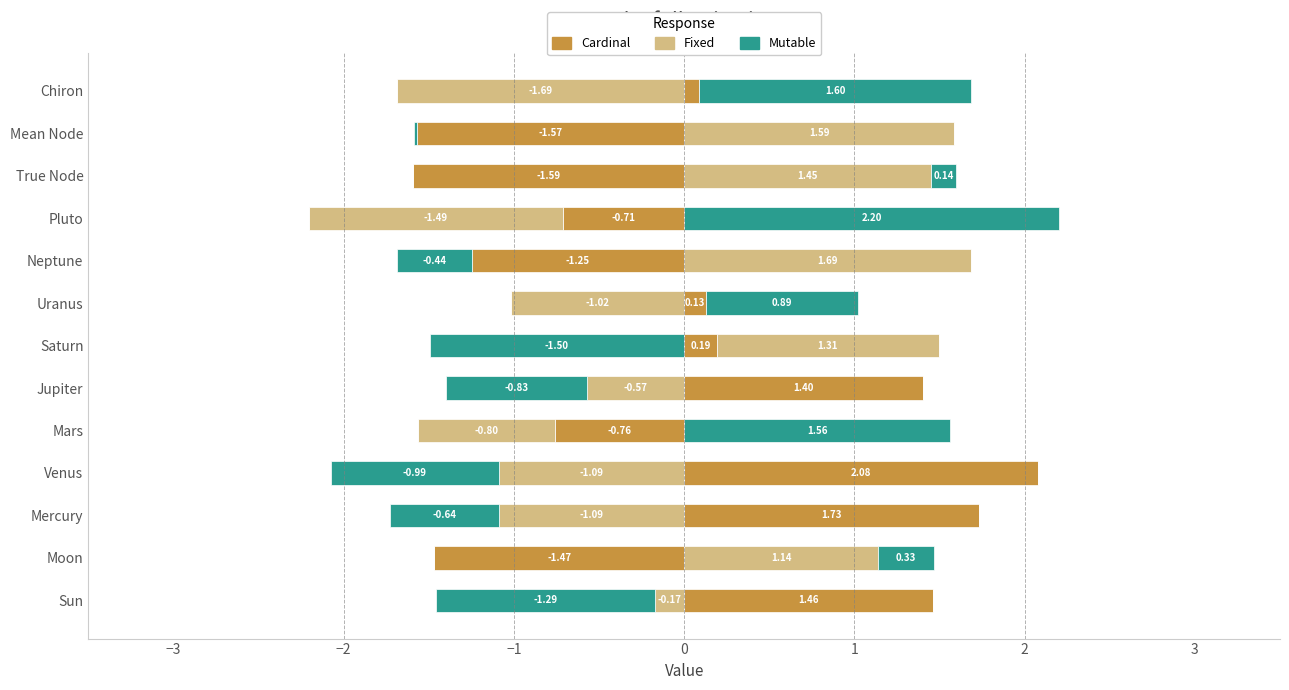

What is the difference between the Mutable values at True Node and Mars?

1.4